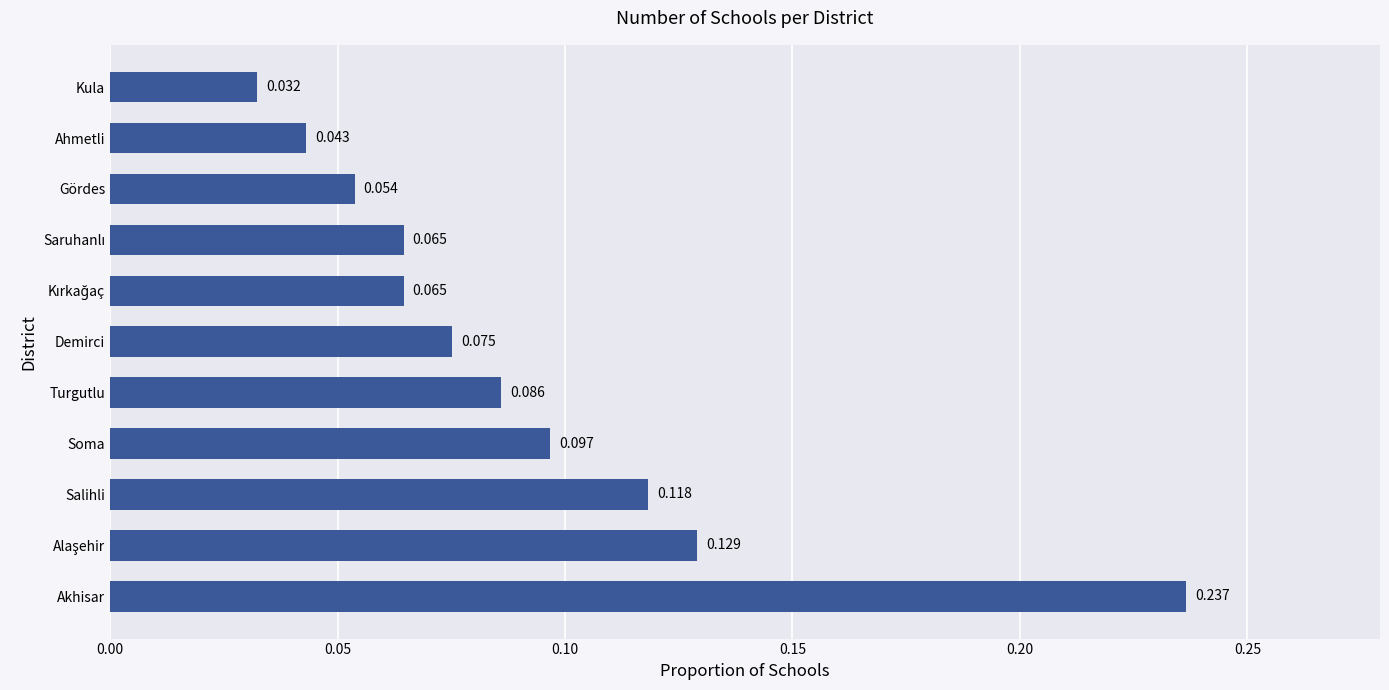

Which category has the lowest value across all series?

Kula